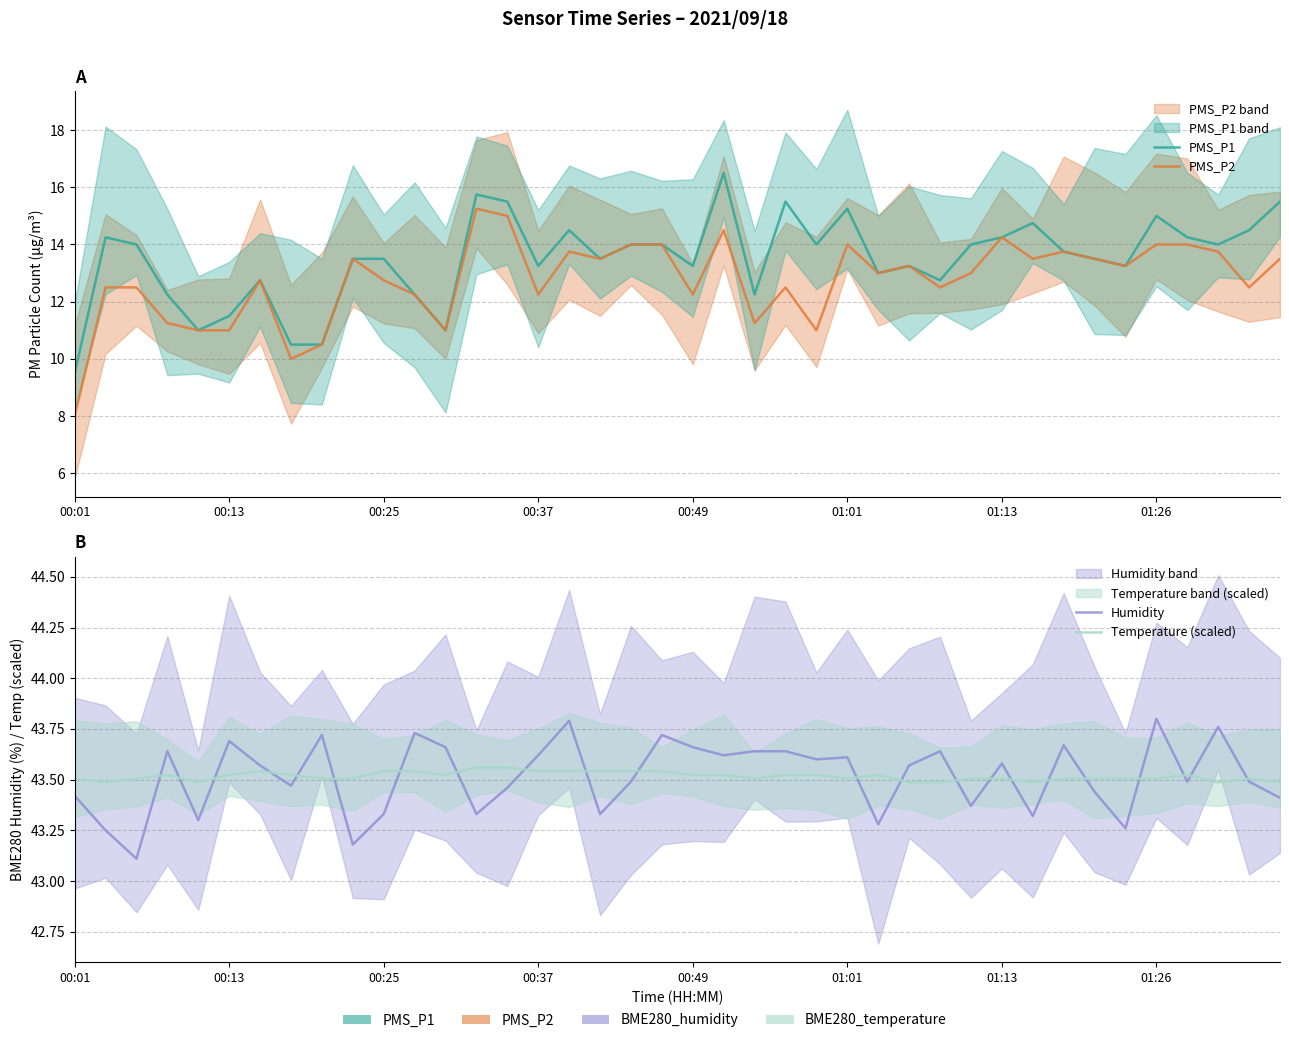

True or false: PMS_P1 center and PMS_P2 center intersect in this chart.

False